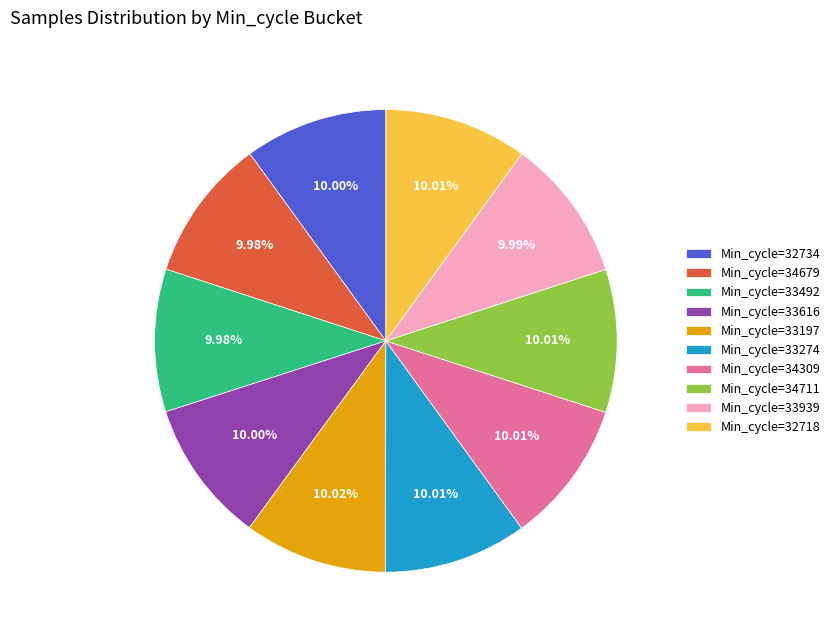

What is the ratio of the value at Min_cycle=34711 to the value at Min_cycle=32734?

1.0